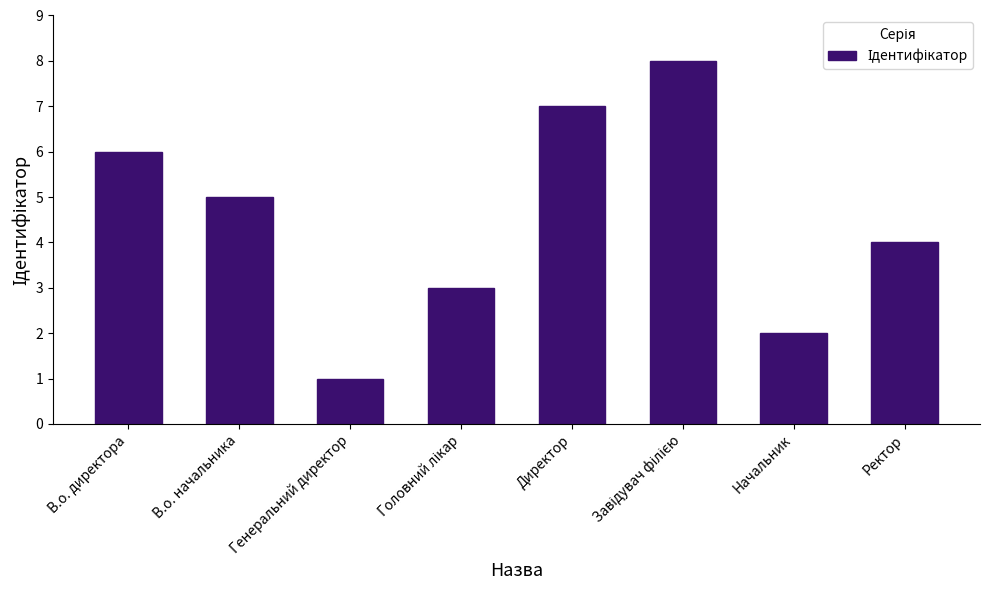

At which category does the chart reach its minimum across all series?

Генеральний директор